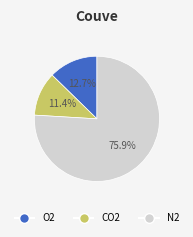

Is there a majority slice in this chart?

Yes